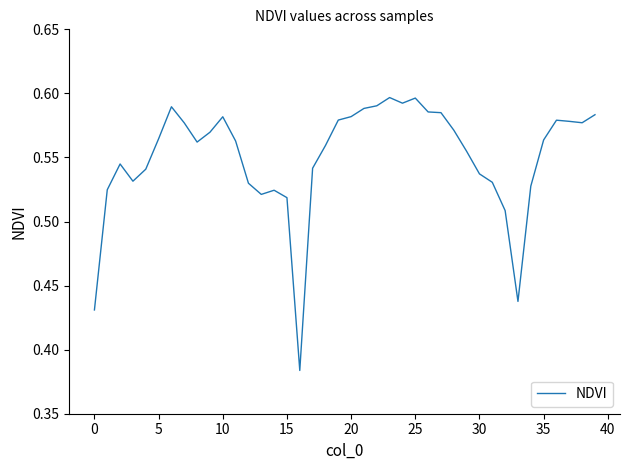

Is this an area chart (filled region under the line)?

No